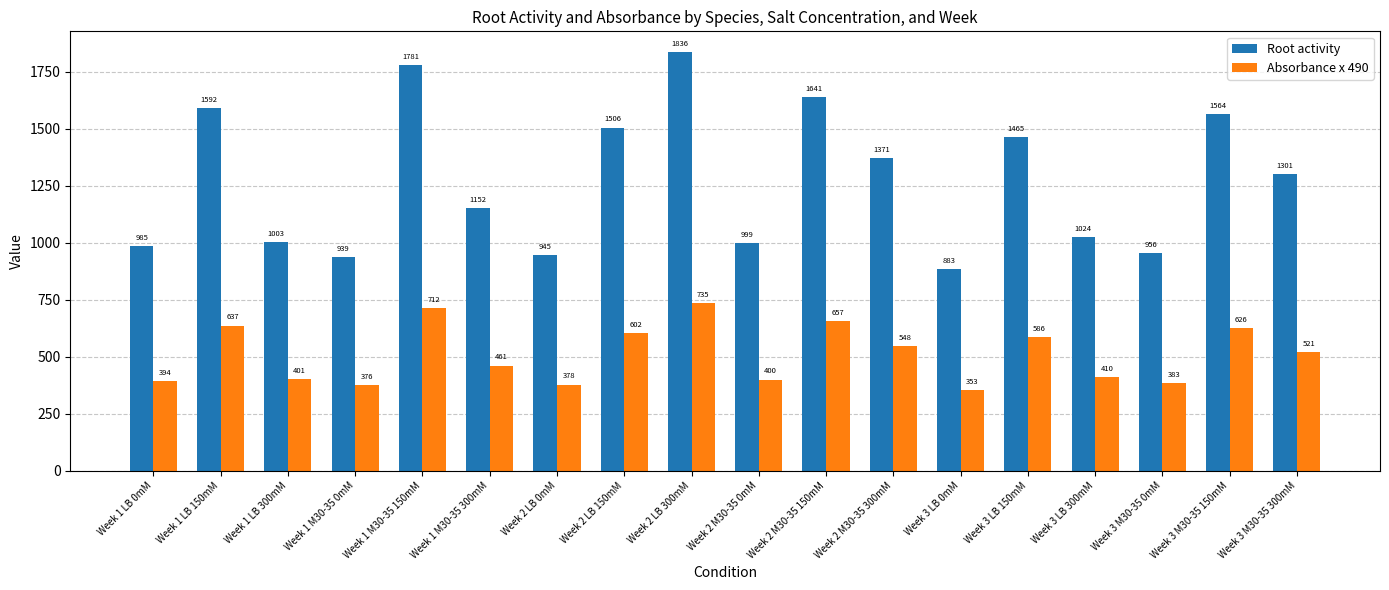

At how many categories does at least one series exceed 723?

18